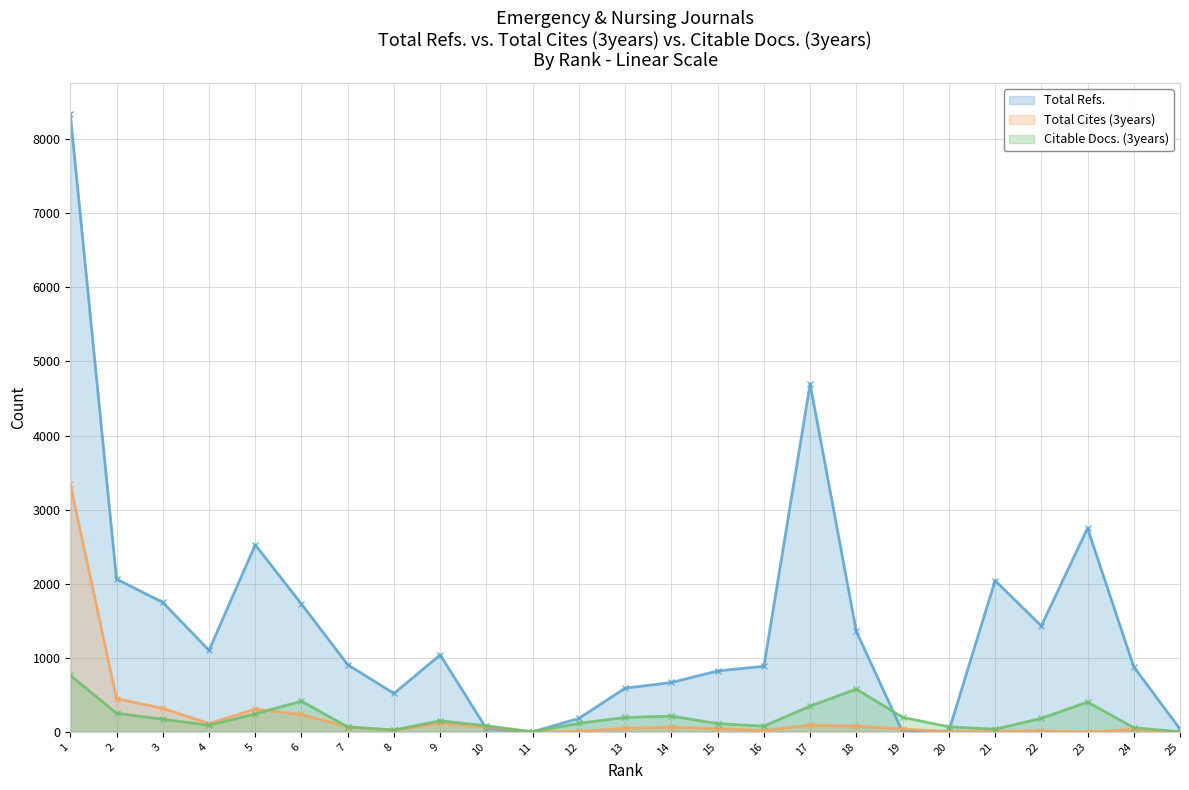

What is the approximate value of Total Cites (3years) at 9?

118